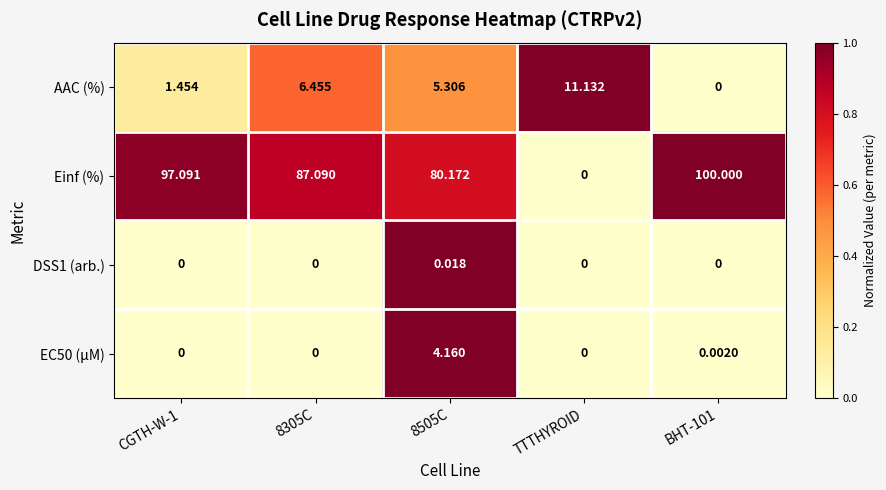

How many categories are shown in the chart?

5